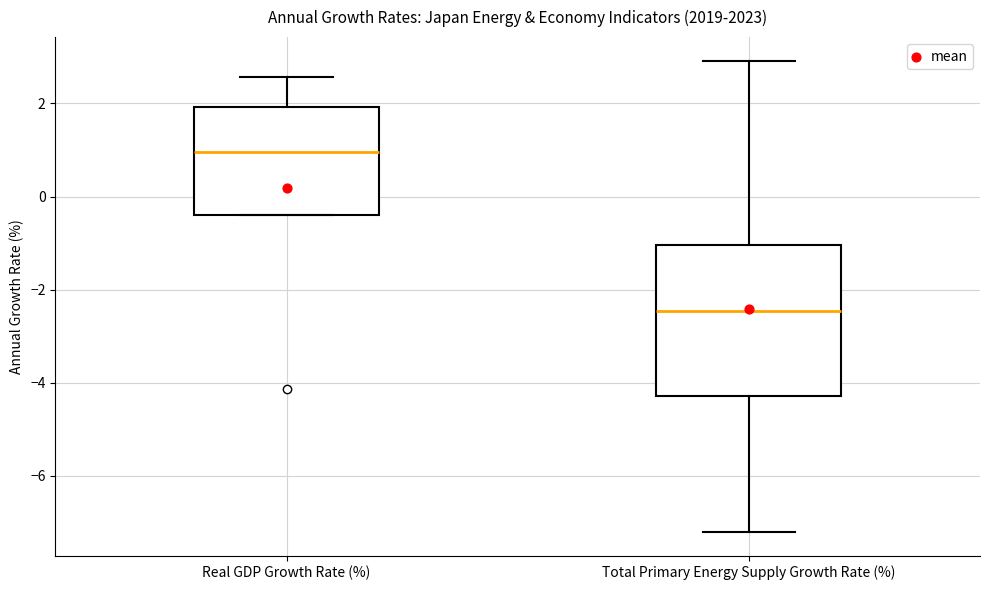

Reading left to right, transcribe this box plot: for each box, give where its median line is, the range the box spans, and where its two whiskers end, as read against the y-axis. The values are not printed on the chart, so give them approximately, as read against the axis.

Real GDP Growth Rate (%): median 1.0, box -0.4 to 2.0, whiskers -0.4 to 2.6
Total Primary Energy Supply Growth Rate (%): median -2.4, box -4.2 to -1.0, whiskers -7.2 to 3.0